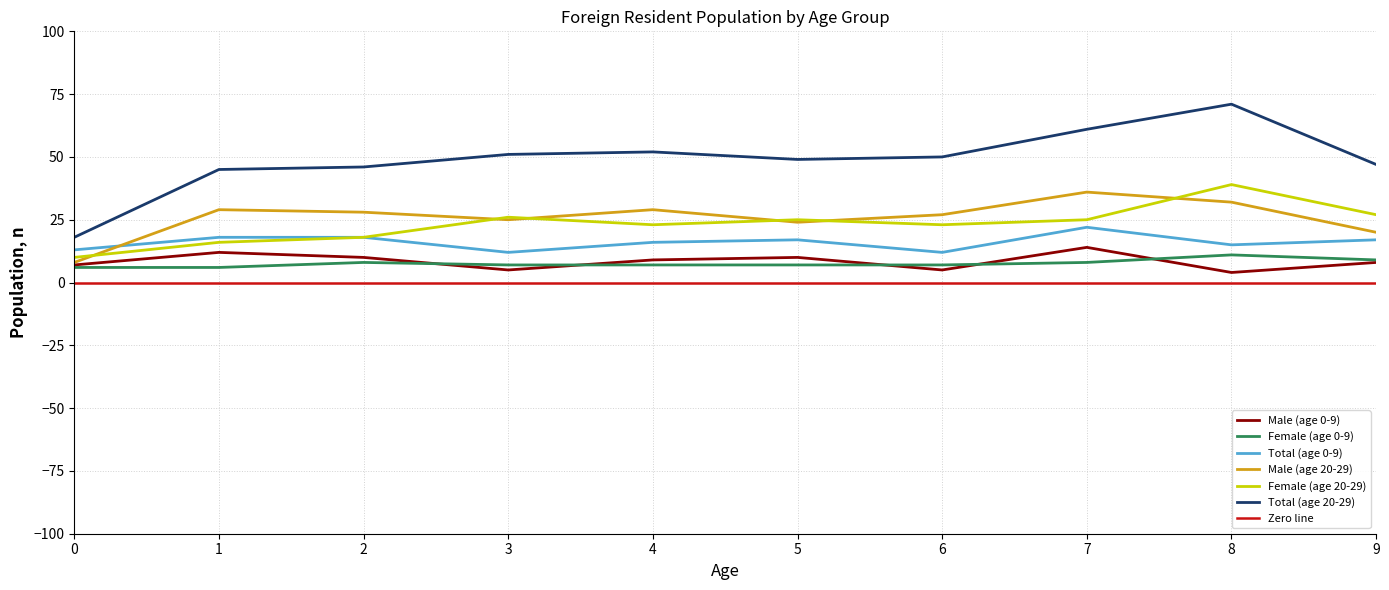

What is the difference between the second highest and second lowest values in the Total (age 20-29) series?

16